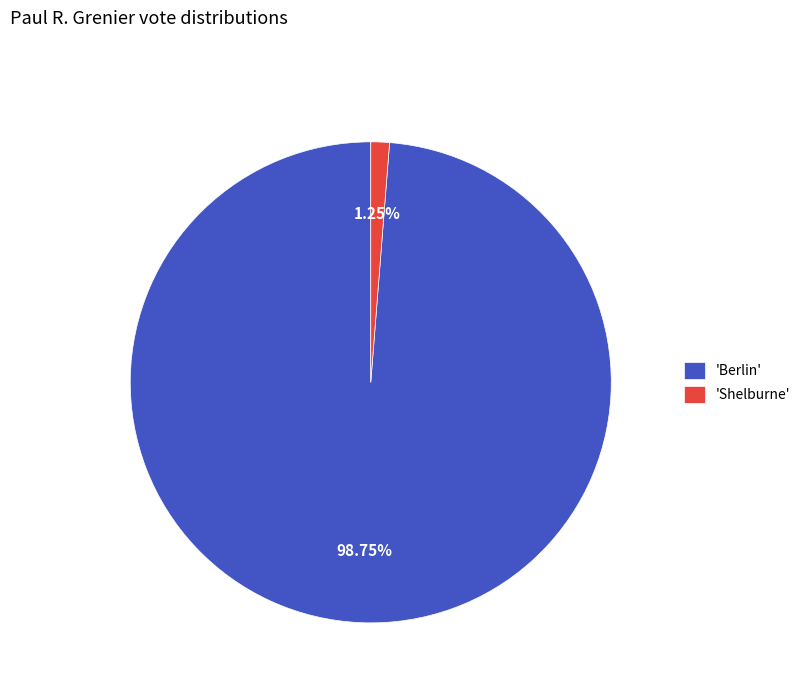

Does any single category account for the majority?

Yes